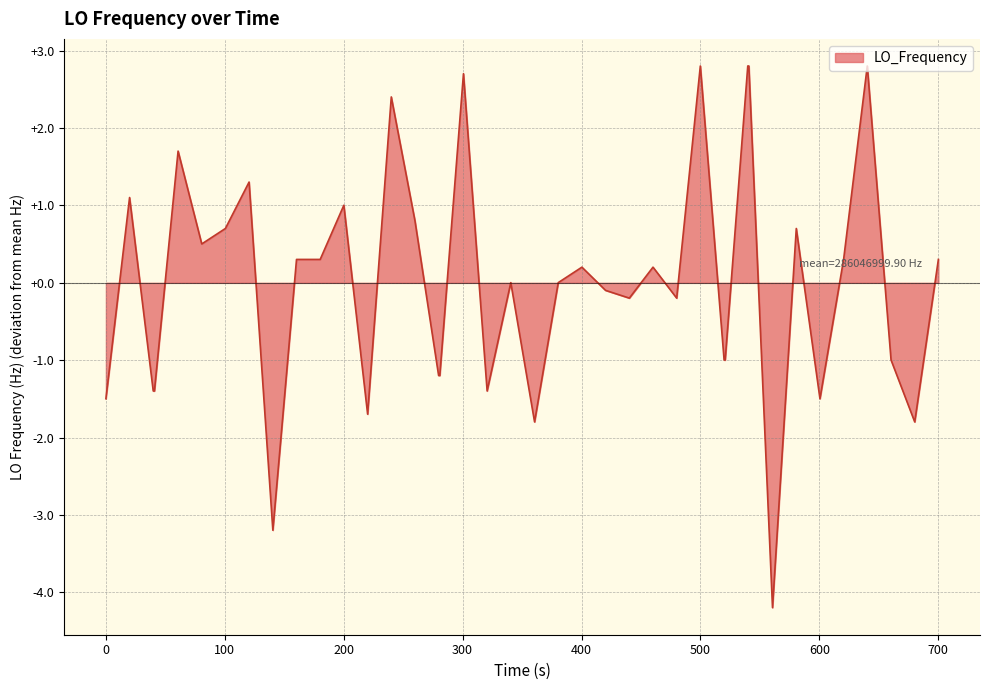

Does the chart have visible grid lines?

Yes